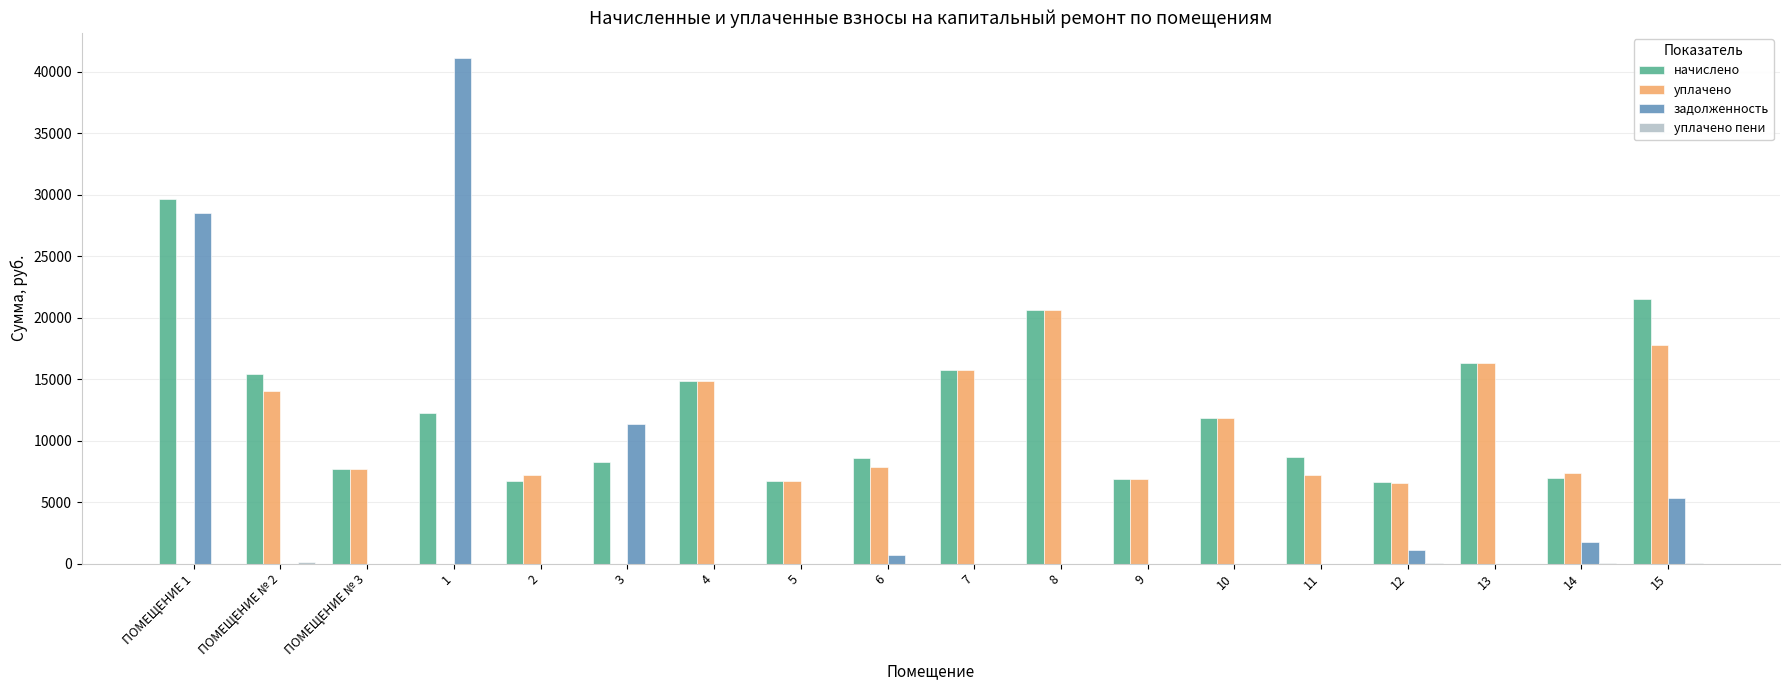

Are the bars horizontal?

No